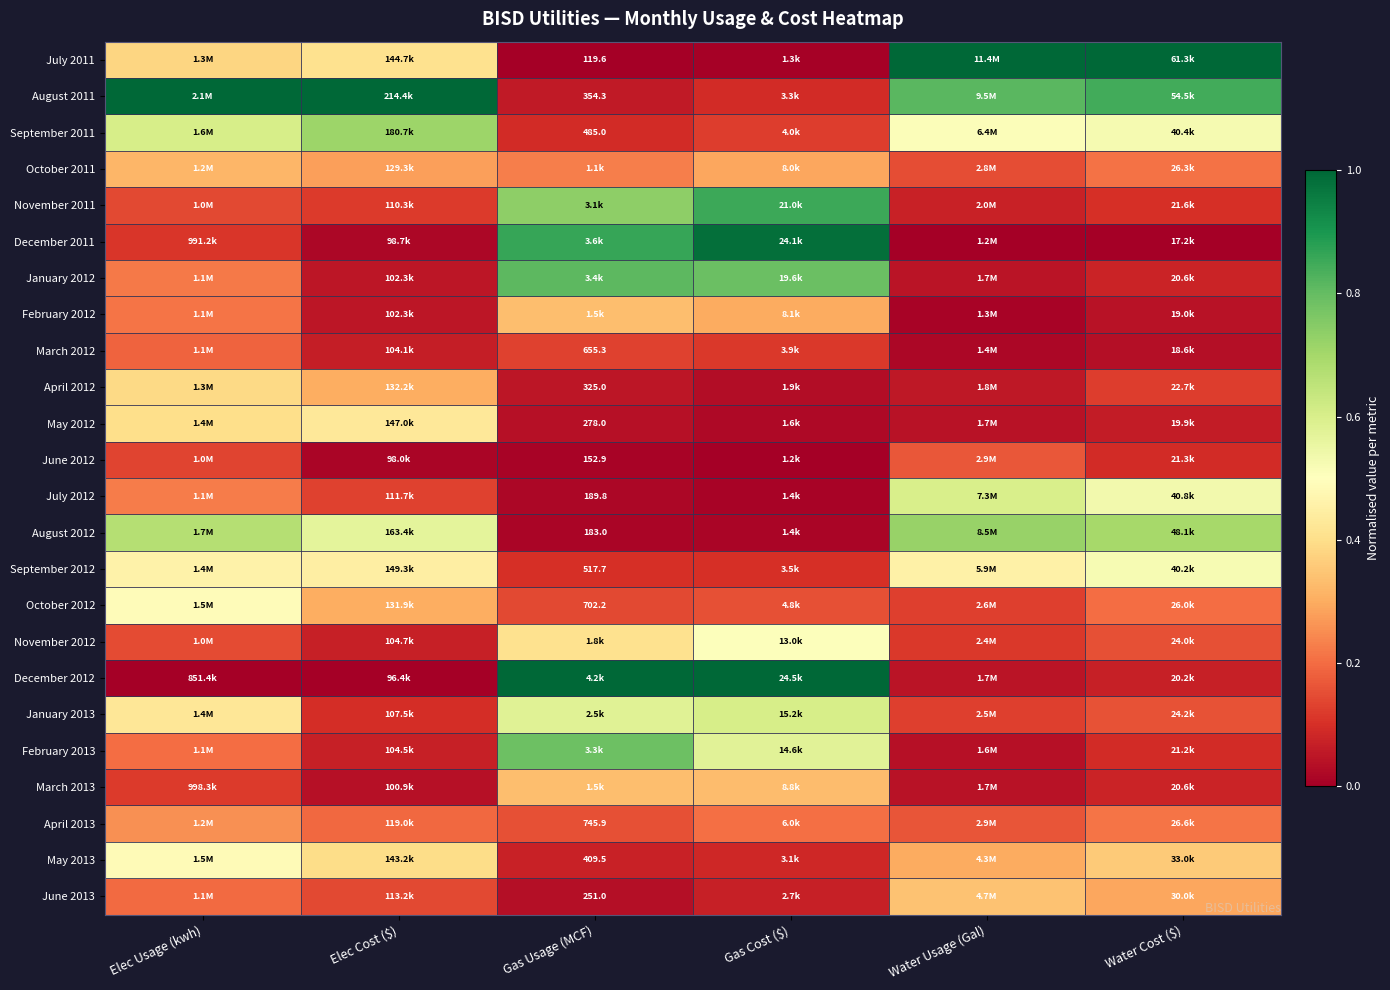

How many April 2013 values are between 0 and 1?

6